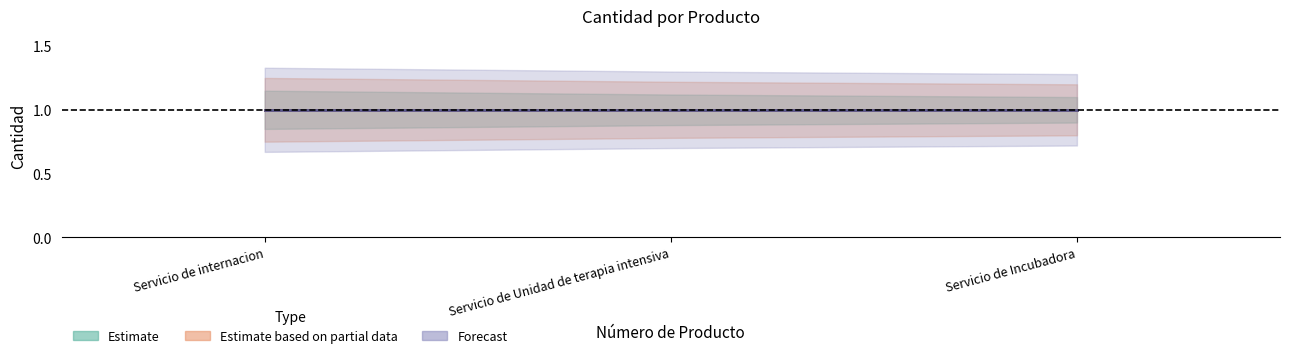

Does the chart display data point markers on the line(s)?

No